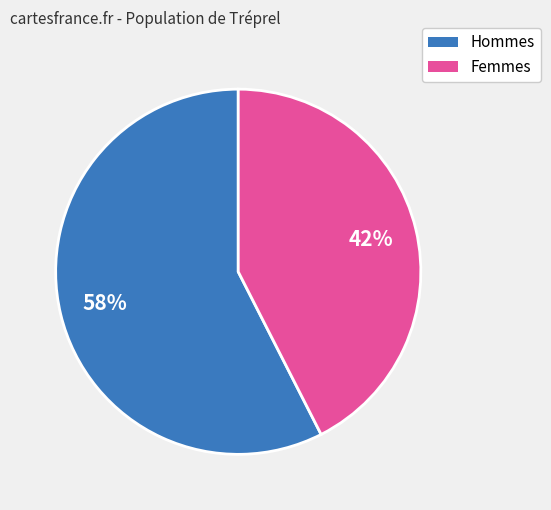

Is there any slice that represents more than half of the pie?

Yes